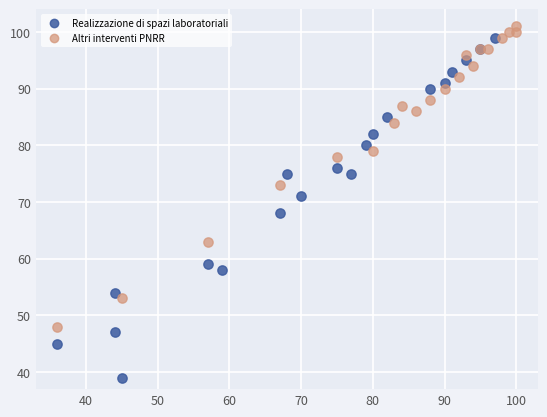

What are all the series names shown in the legend?

Realizzazione di spazi laboratoriali, Altri interventi PNRR